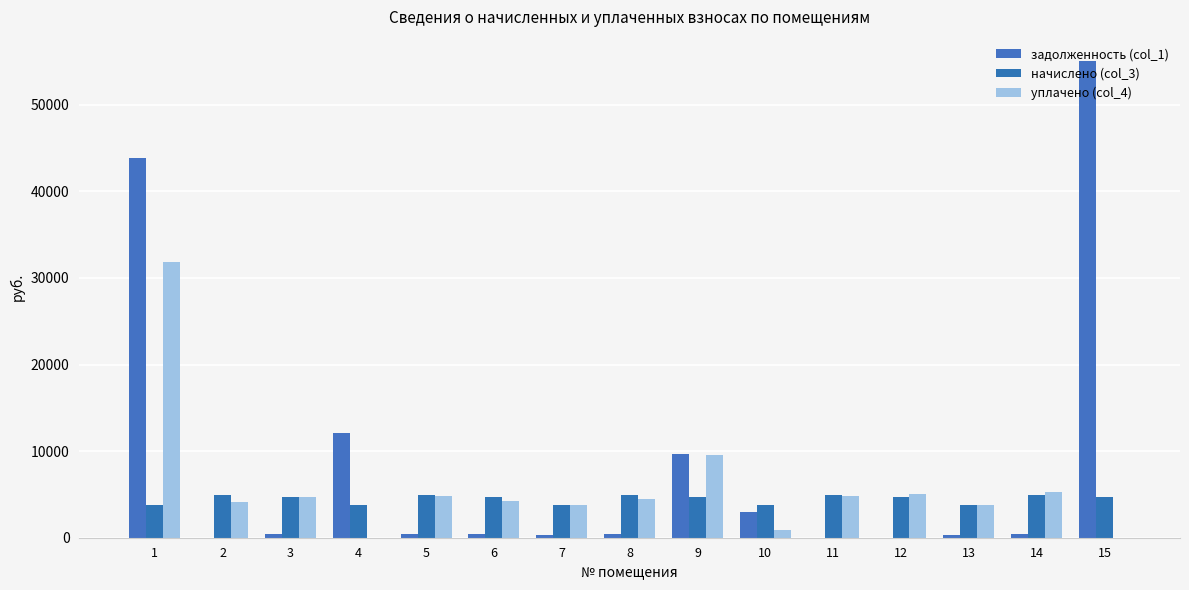

At which label does задолженность (col_1) first exceed 408?

1